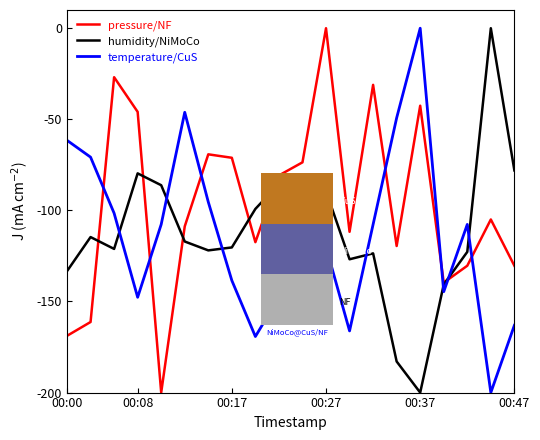

What is the lowest value of the humidity/NiMoCo series?

-200.0